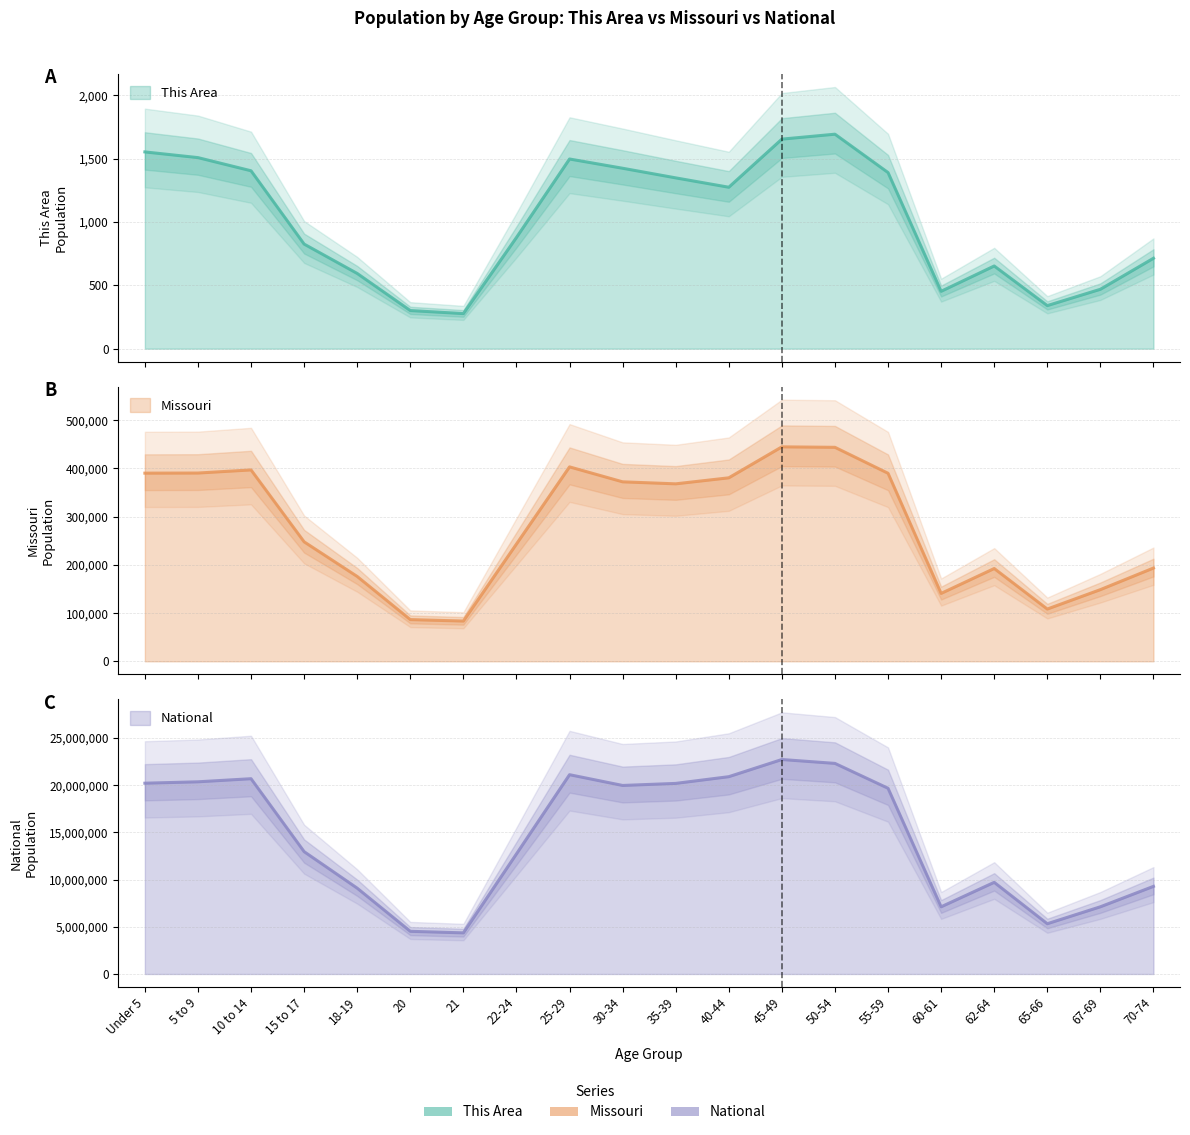

How many values in the This Area series are below 1275?

10